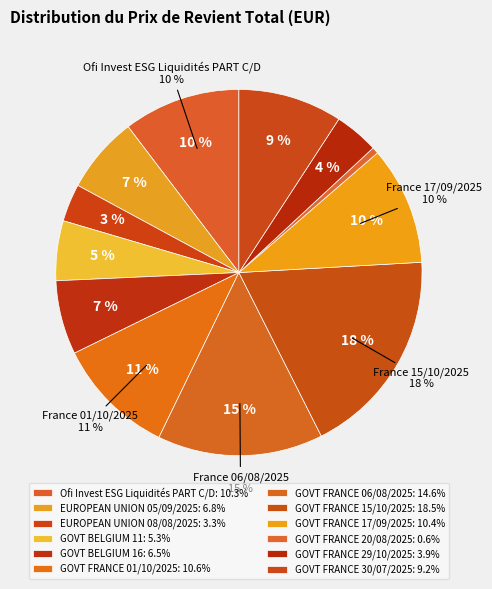

How many slices are in this pie chart?

12